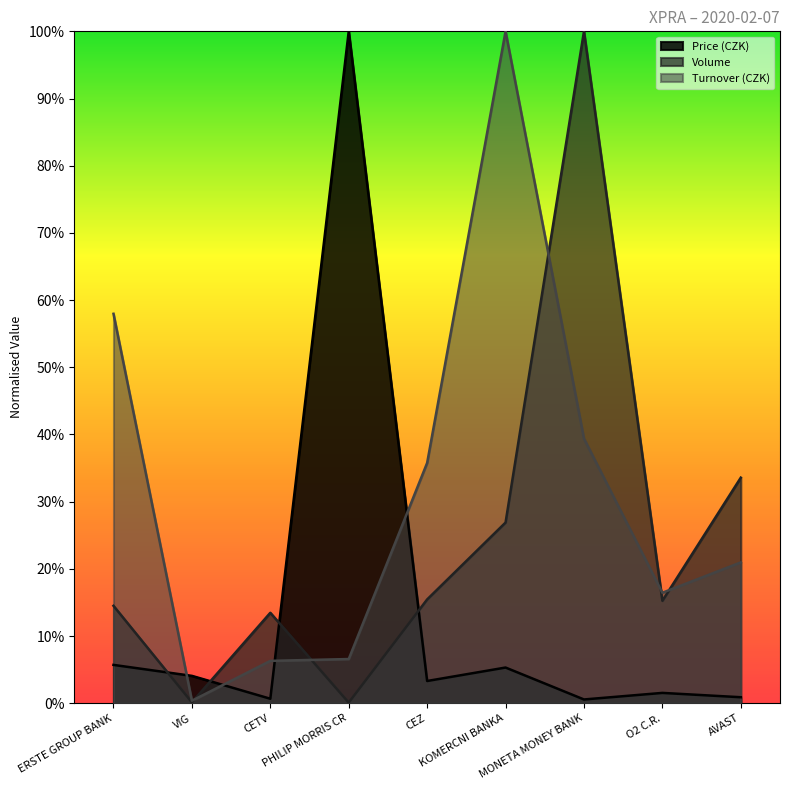

How many times do Price (CZK) and Turnover (CZK) cross each other?

4